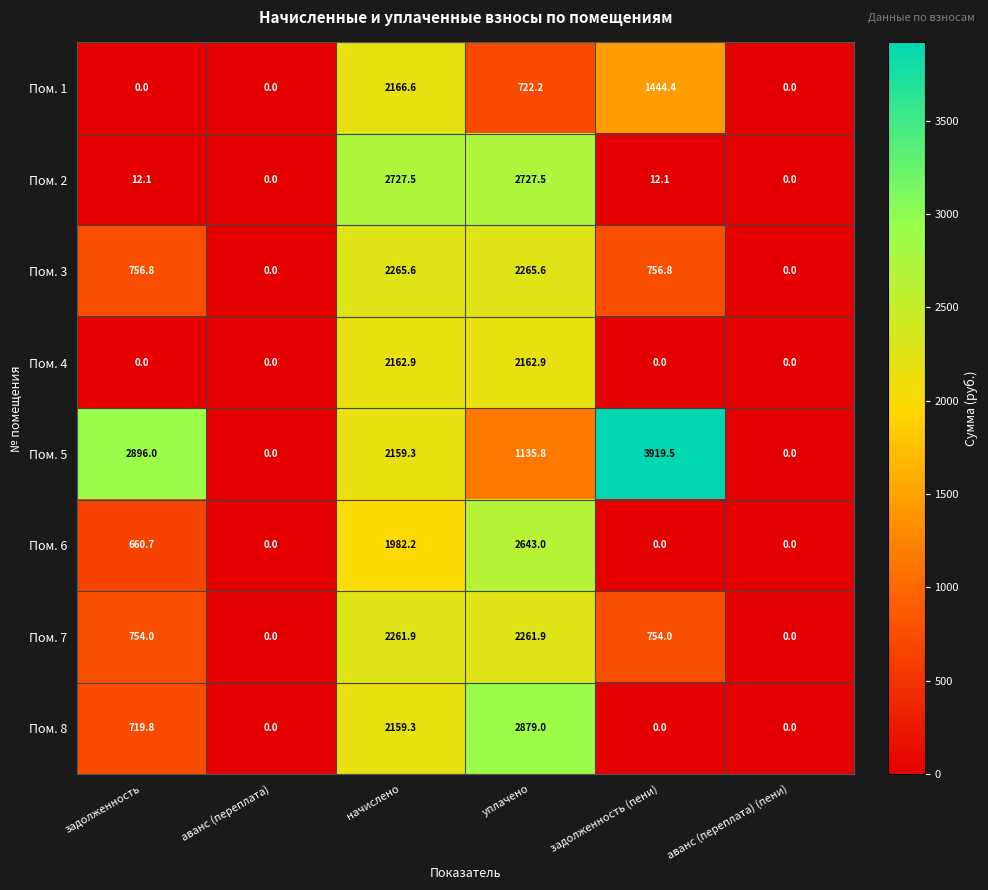

Rank the series by their maximum value, from highest to lowest.

Пом. 5, Пом. 8, Пом. 2, Пом. 6, Пом. 3, Пом. 7, Пом. 1, Пом. 4